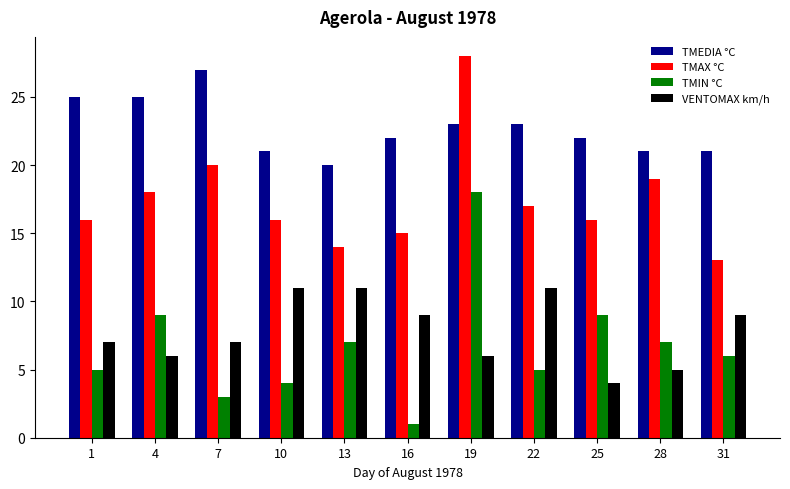

What is the value of the VENTOMAX km/h bar at the 11th from the left?

9